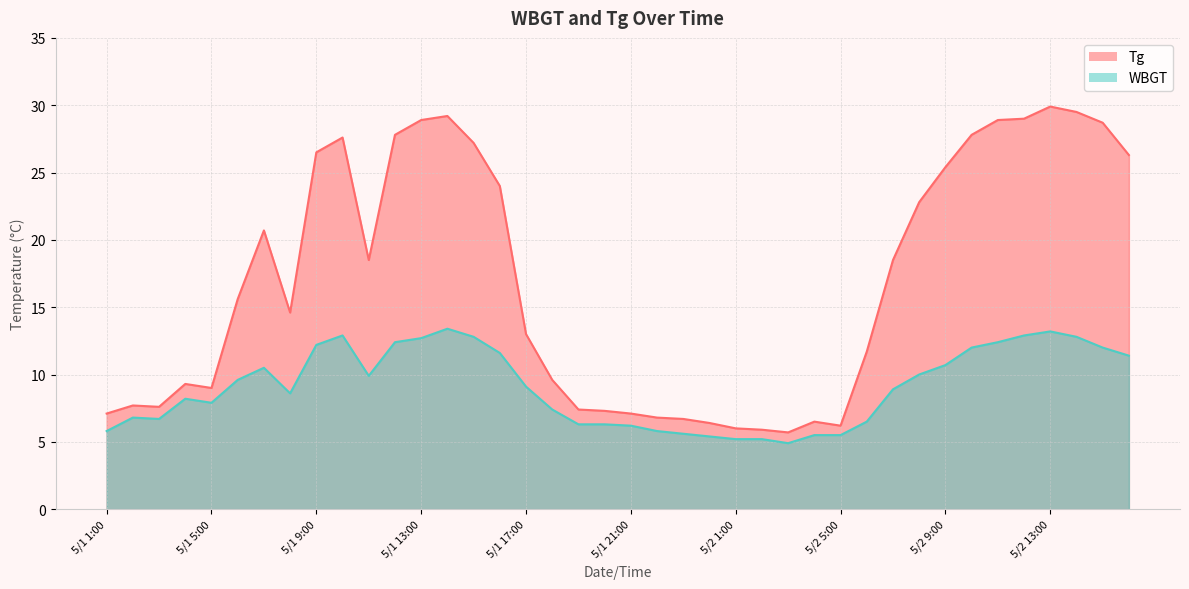

Reading left to right, transcribe all the data shown in this chart.

Tg: 5/1 1:00=7.1	5/1 2:00=7.7	5/1 3:00=7.6	5/1 4:00=9.3	5/1 5:00=9.0	5/1 6:00=15.6	5/1 7:00=20.7	5/1 8:00=14.6	5/1 9:00=26.5	5/1 10:00=27.6	5/1 11:00=18.5	5/1 12:00=27.8	5/1 13:00=28.9	5/1 14:00=29.2	5/1 15:00=27.2	5/1 16:00=24.0	5/1 17:00=13.0	5/1 18:00=9.6	5/1 19:00=7.4	5/1 20:00=7.3	5/1 21:00=7.1	5/1 22:00=6.8	5/1 23:00=6.7	5/1 24:00=6.4	5/2 1:00=6.0	5/2 2:00=5.9	5/2 3:00=5.7	5/2 4:00=6.5	5/2 5:00=6.2	5/2 6:00=11.7	5/2 7:00=18.5	5/2 8:00=22.8	5/2 9:00=25.4	5/2 10:00=27.8	5/2 11:00=28.9	5/2 12:00=29.0	5/2 13:00=29.9	5/2 14:00=29.5	5/2 15:00=28.7	5/2 16:00=26.3
WBGT: 5/1 1:00=5.8	5/1 2:00=6.8	5/1 3:00=6.7	5/1 4:00=8.2	5/1 5:00=7.9	5/1 6:00=9.6	5/1 7:00=10.5	5/1 8:00=8.6	5/1 9:00=12.2	5/1 10:00=12.9	5/1 11:00=9.9	5/1 12:00=12.4	5/1 13:00=12.7	5/1 14:00=13.4	5/1 15:00=12.8	5/1 16:00=11.6	5/1 17:00=9.1	5/1 18:00=7.4	5/1 19:00=6.3	5/1 20:00=6.3	5/1 21:00=6.2	5/1 22:00=5.8	5/1 23:00=5.6	5/1 24:00=5.4	5/2 1:00=5.2	5/2 2:00=5.2	5/2 3:00=4.9	5/2 4:00=5.5	5/2 5:00=5.5	5/2 6:00=6.5	5/2 7:00=8.9	5/2 8:00=10.0	5/2 9:00=10.7	5/2 10:00=12.0	5/2 11:00=12.4	5/2 12:00=12.9	5/2 13:00=13.2	5/2 14:00=12.8	5/2 15:00=12.0	5/2 16:00=11.4